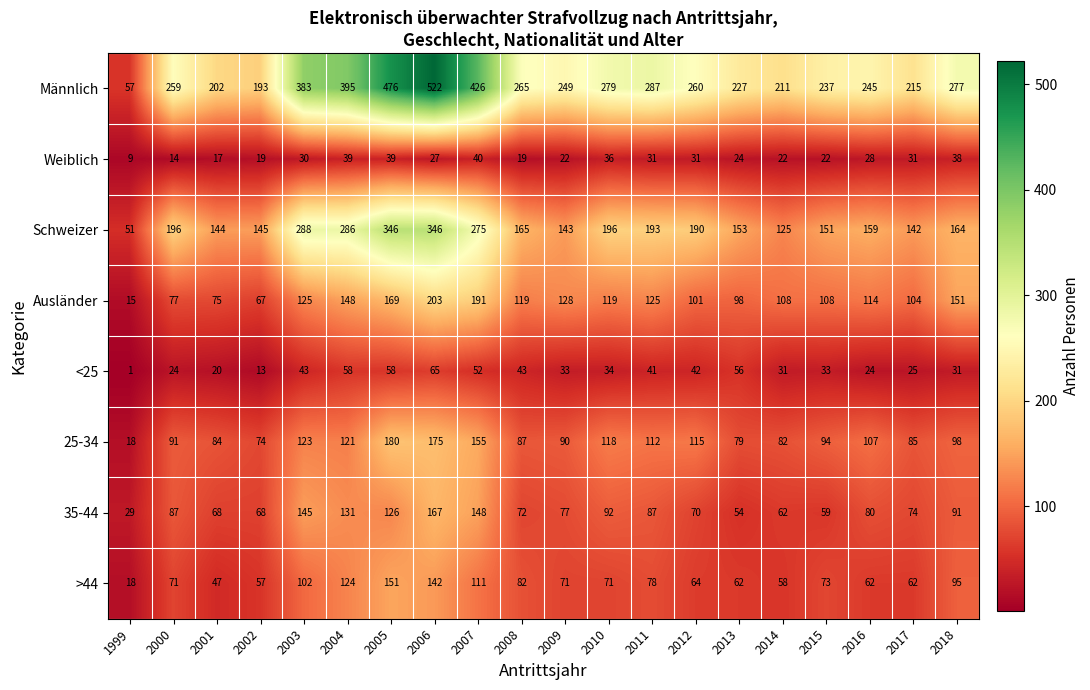

What is the average value of the Männlich series?

283